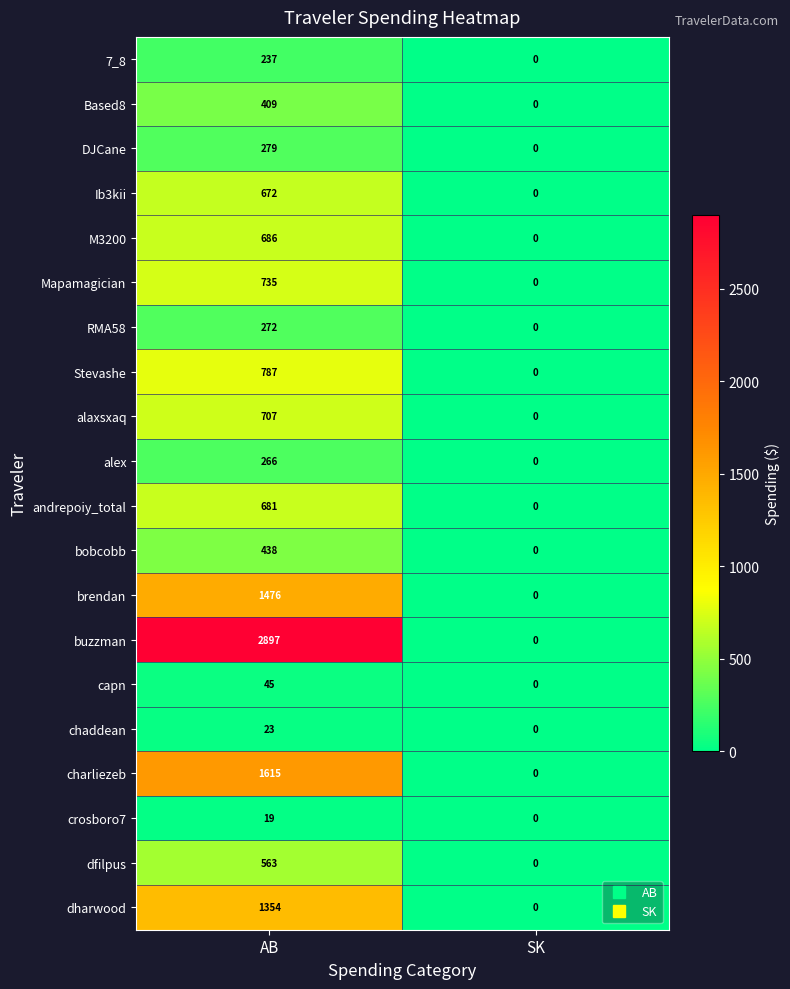

Which series has the widest spread of values?

buzzman